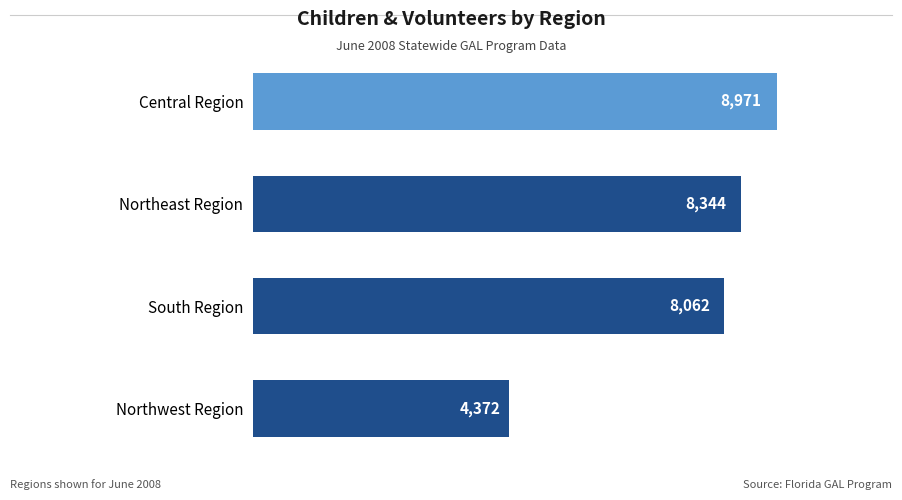

What is the label of the 4th bar from the top?

Northwest Region